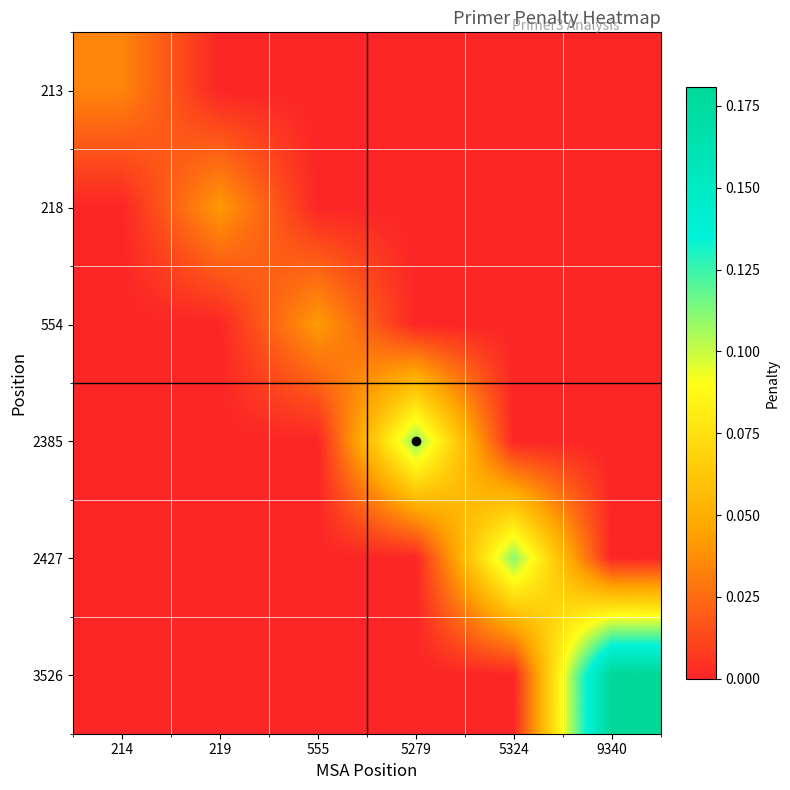

What is the greatest value displayed?

0.2